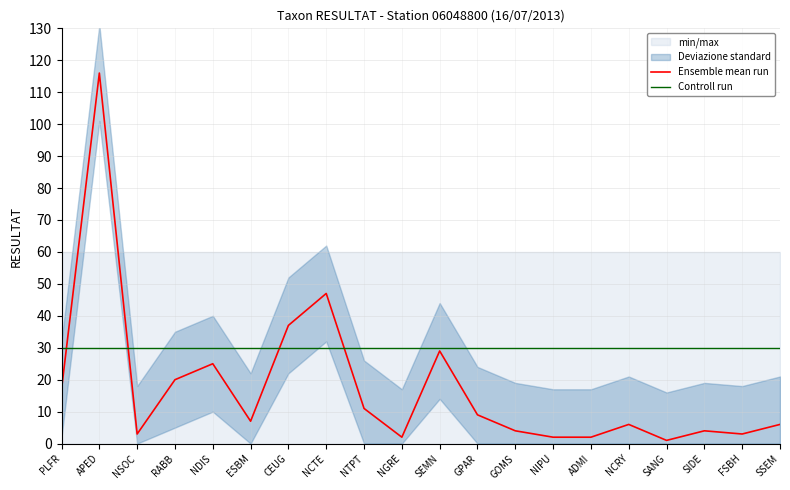

At which category does the chart reach its peak across all series?

APED